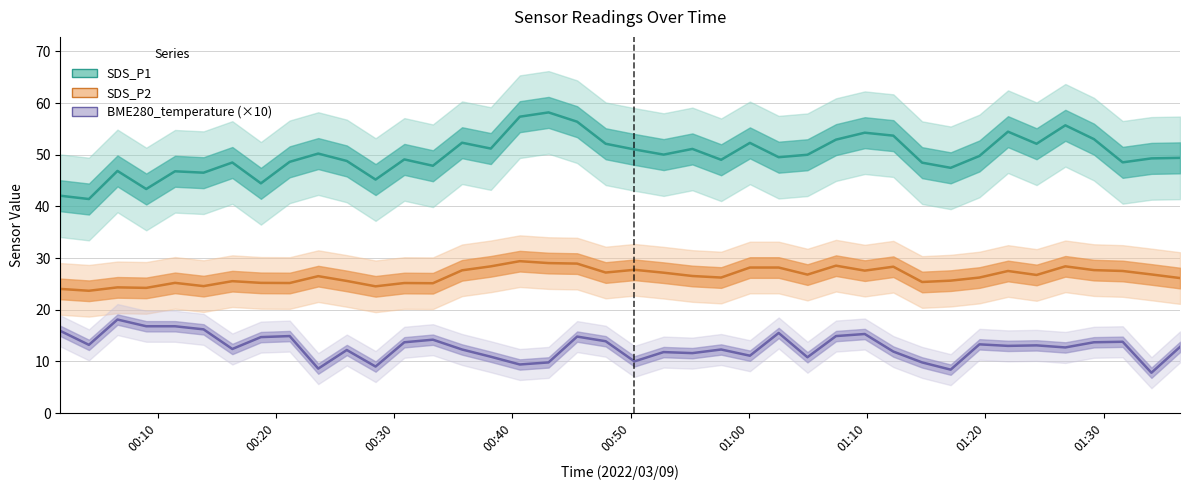

What is the minimum value for SDS_P1?

41.4